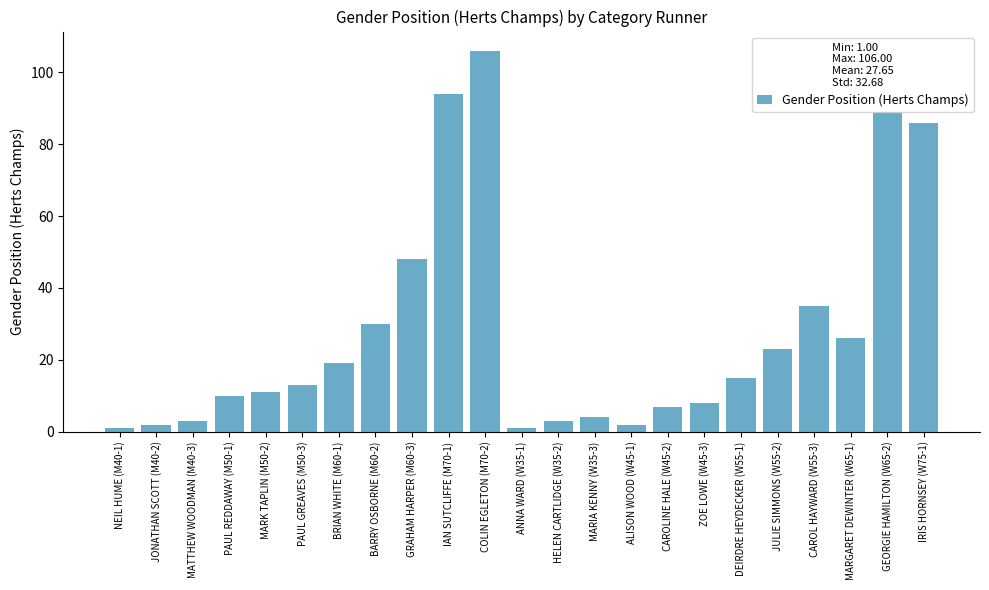

What is the value of the 4th bar from the left?

10